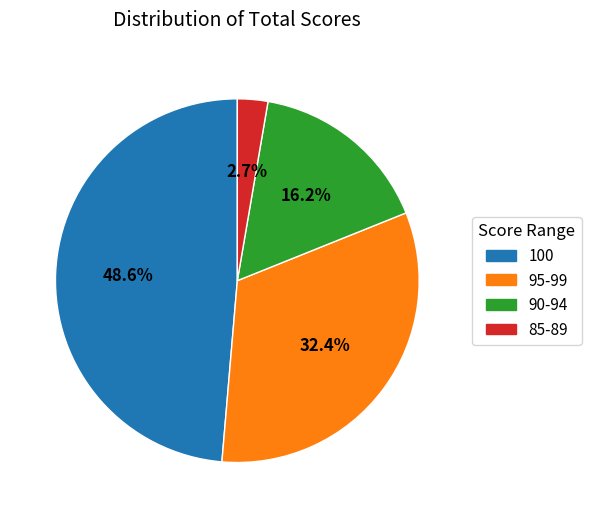

Does any single category account for the majority?

No